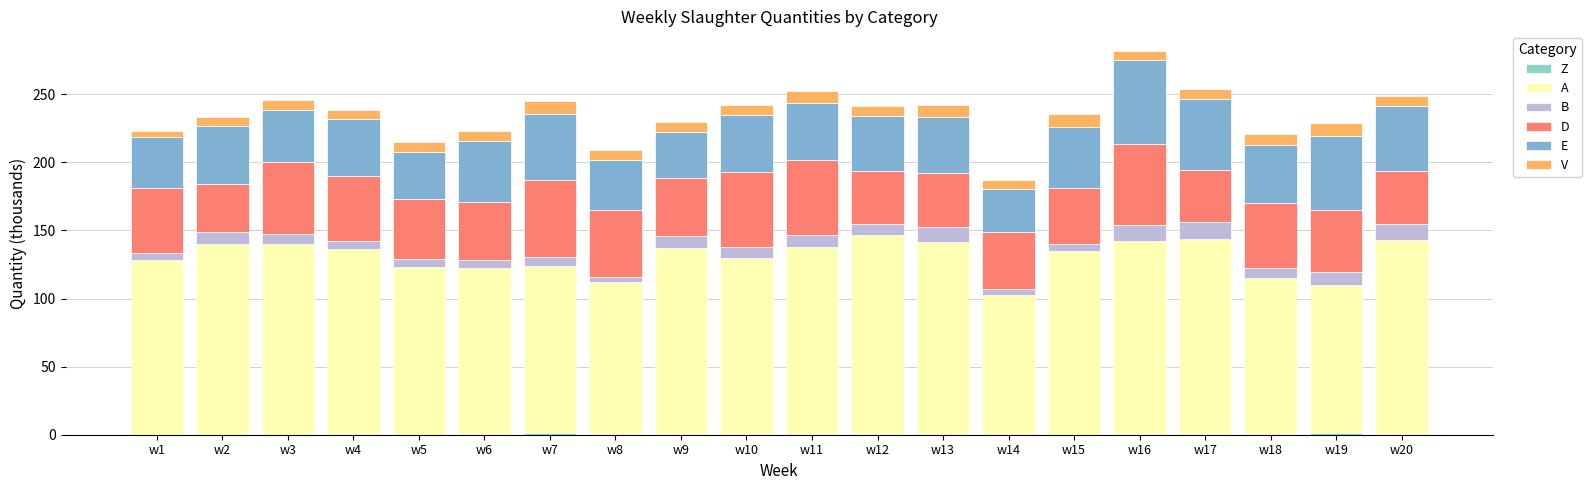

Is it true that B equals 8.5 at w9?

True